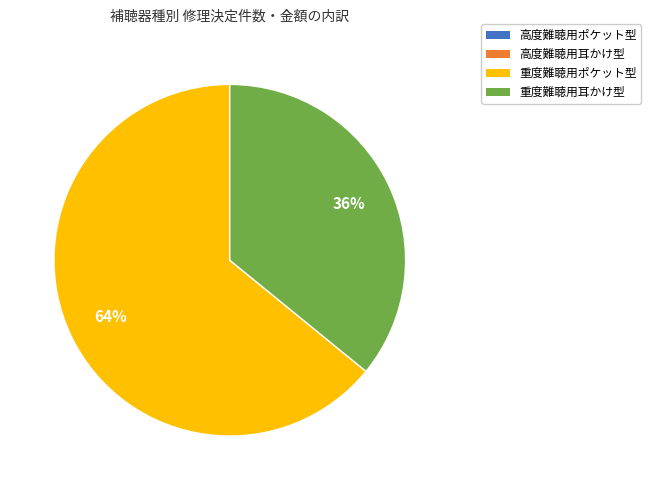

Is there a majority slice in this chart?

Yes